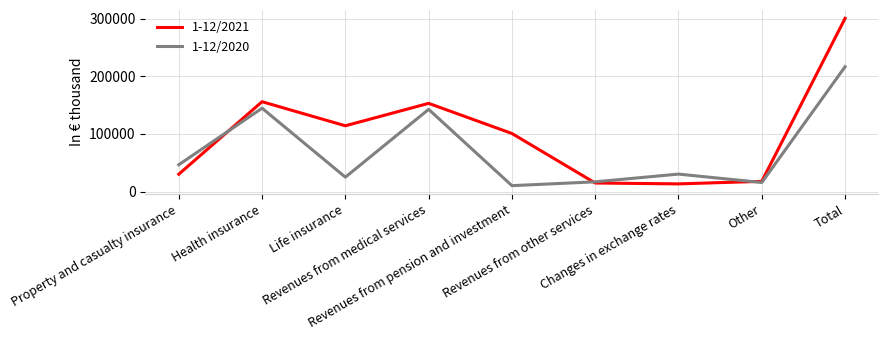

Which series has the largest total across all categories?

1-12/2021